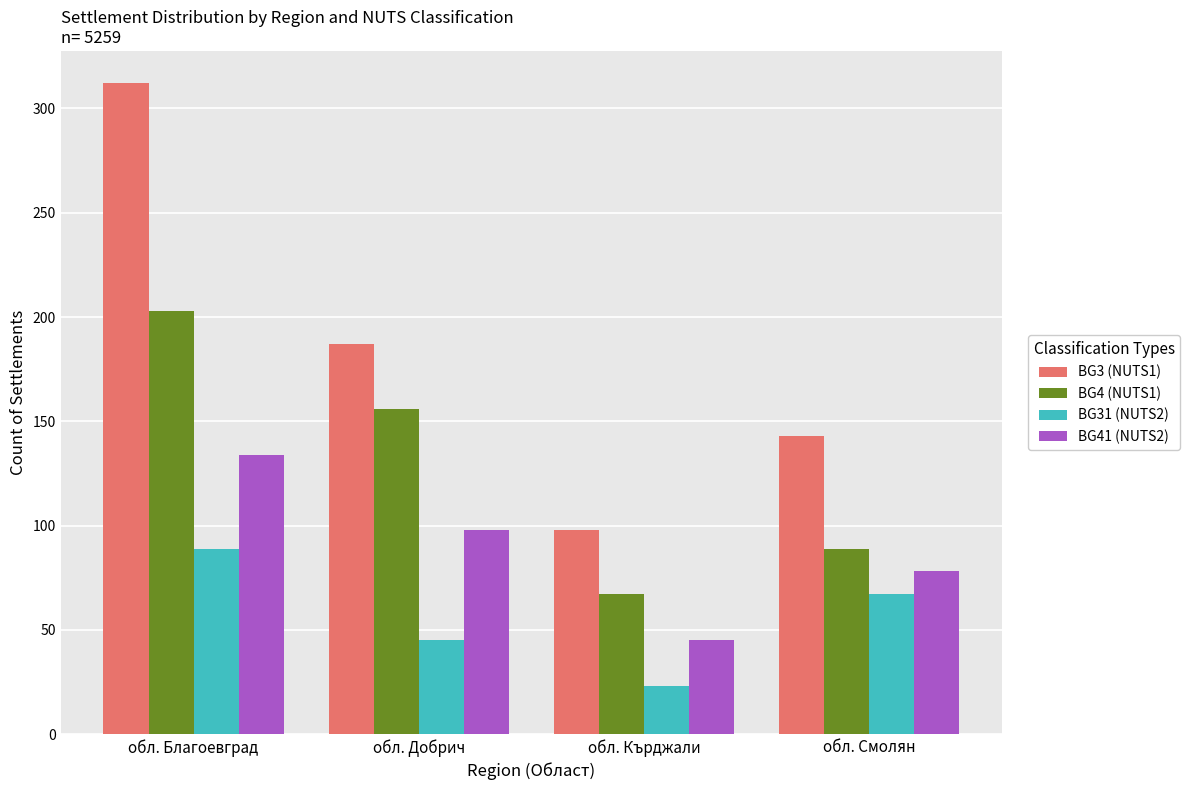

What is the total value across all series at обл. Благоевград?

738